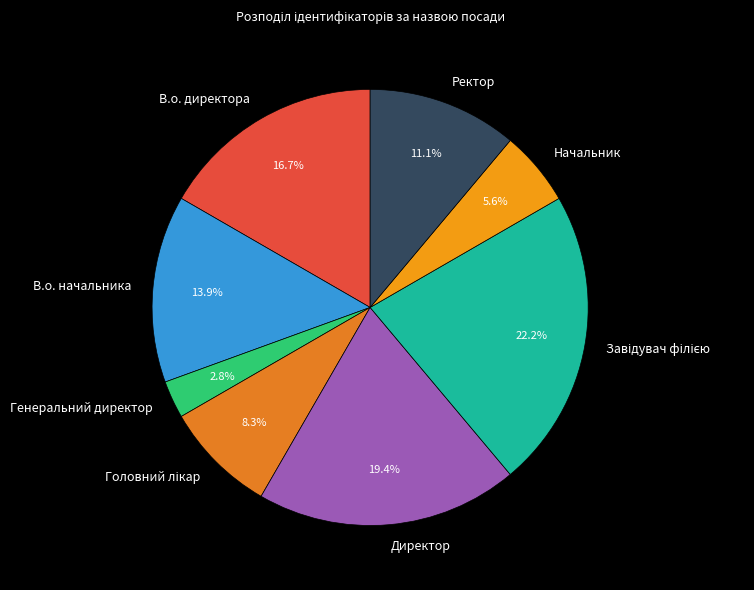

To the nearest percent, what is the average slice percentage?

12%